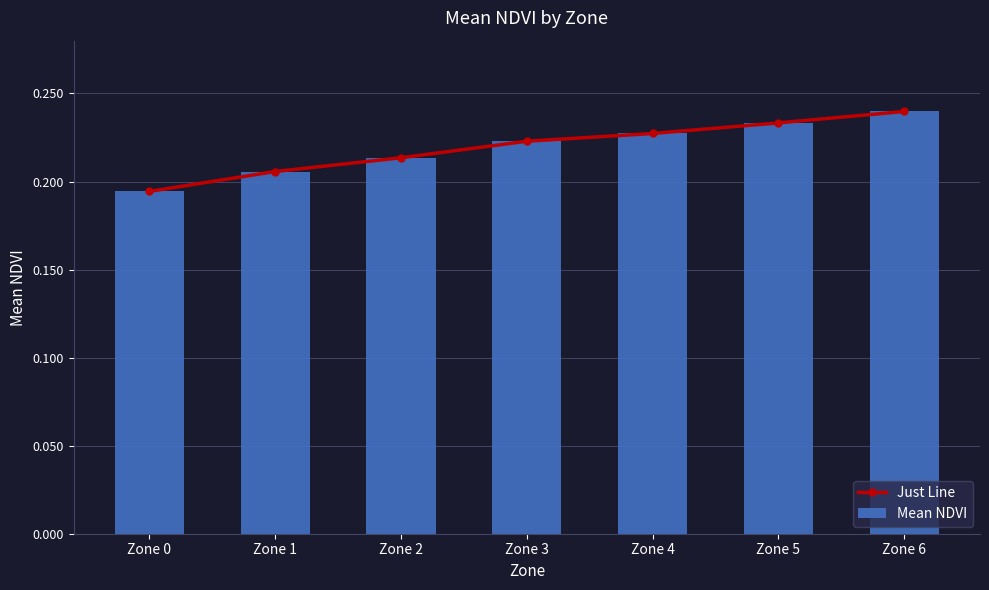

What is the sum of the Mean NDVI values at Zone 2 and Zone 3?

0.4